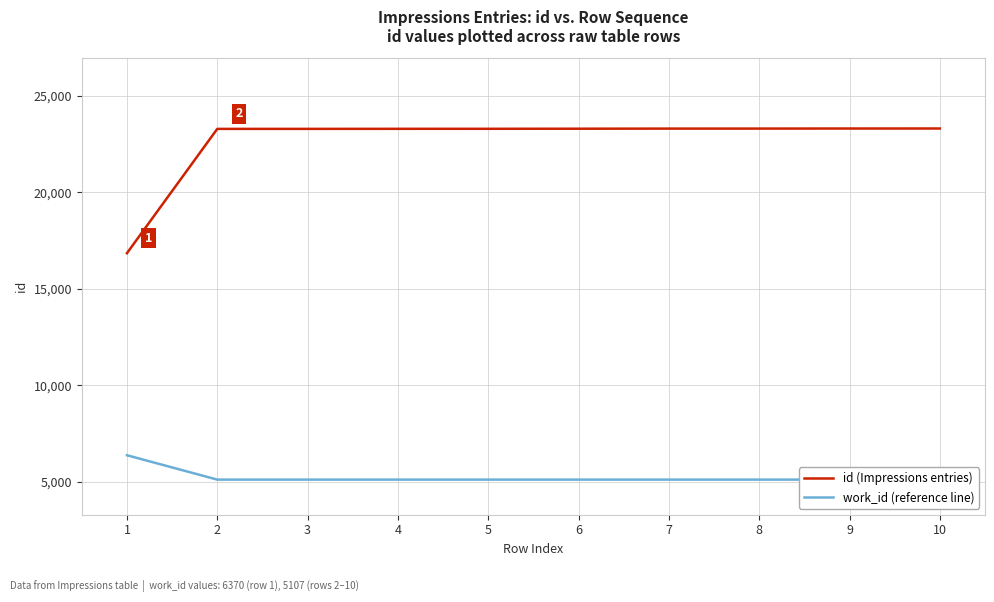

How many data points in id (Impressions entries) are above 23295?

4